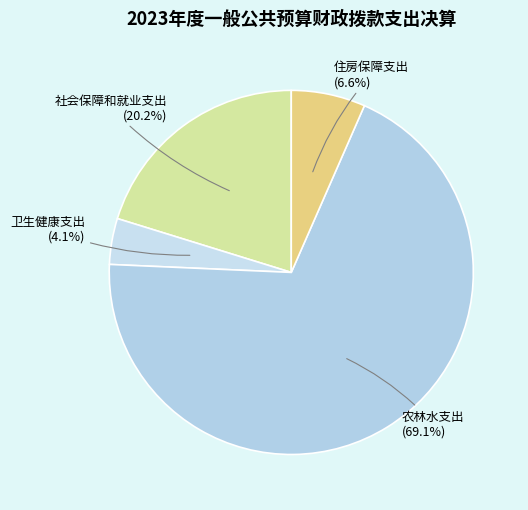

How many segments does this pie chart have?

4